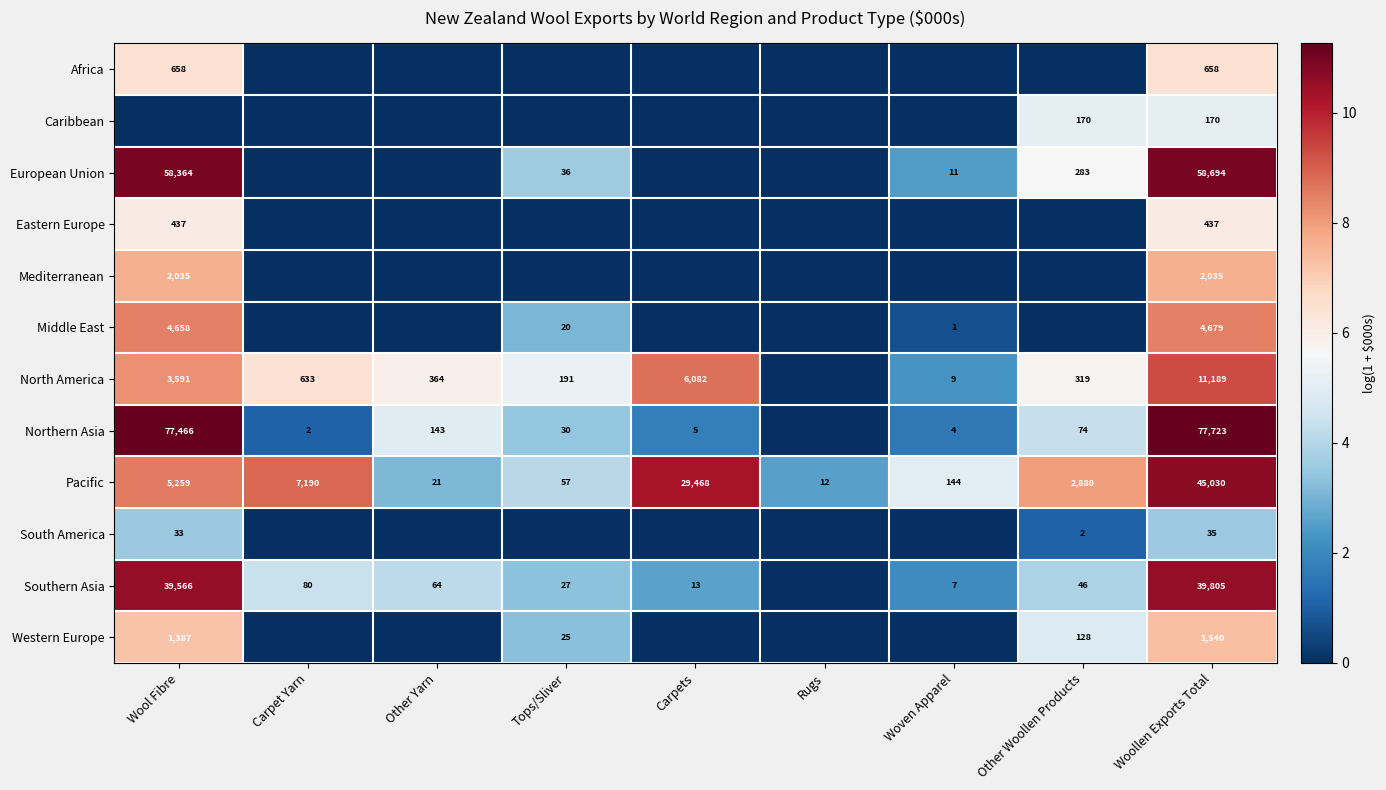

What is the difference between the North America values at Tops/Sliver and Wool Fibre?

3400